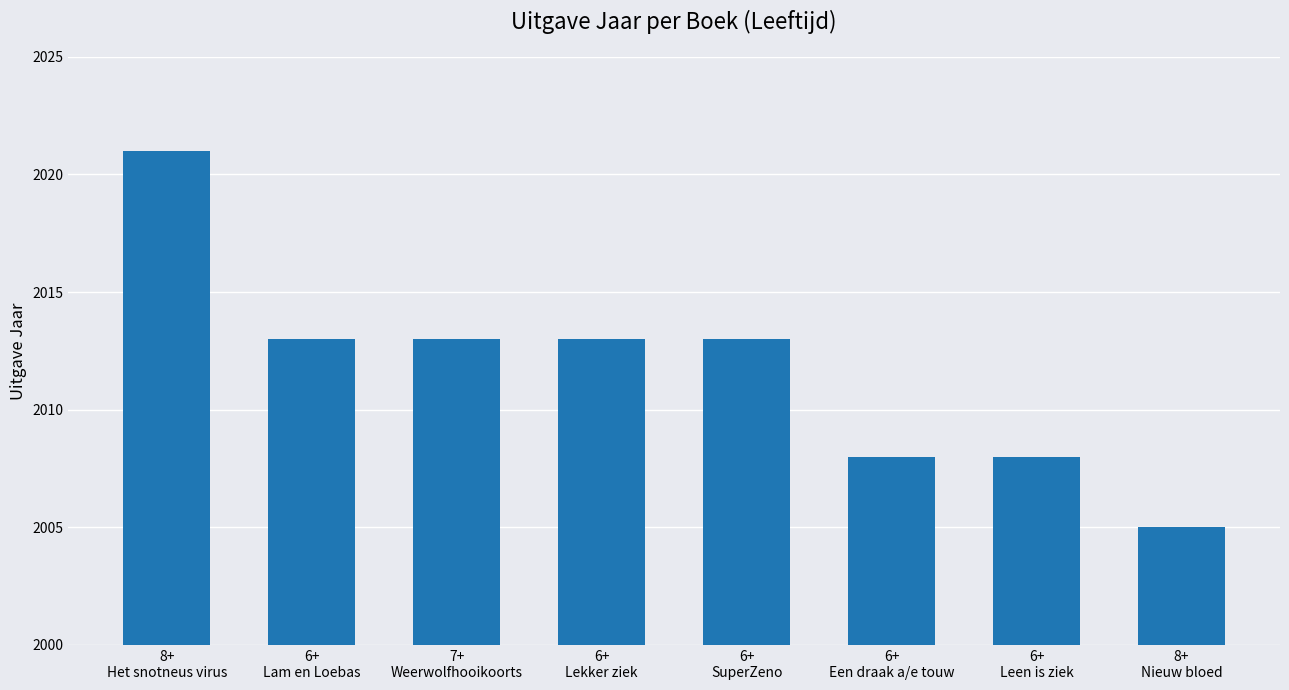

What is the change in value from 8+
Het snotneus virus to 6+
Een draak a/e touw?

-13